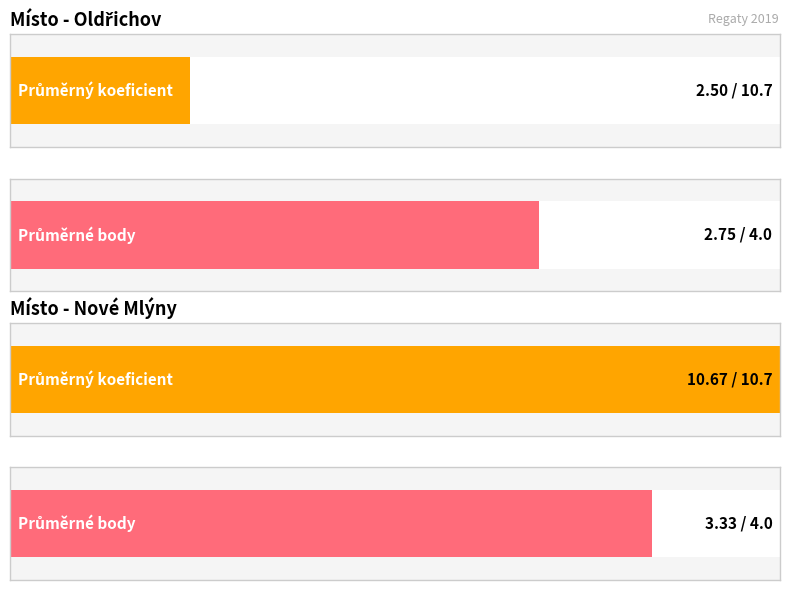

Does the chart contain any negative values?

No